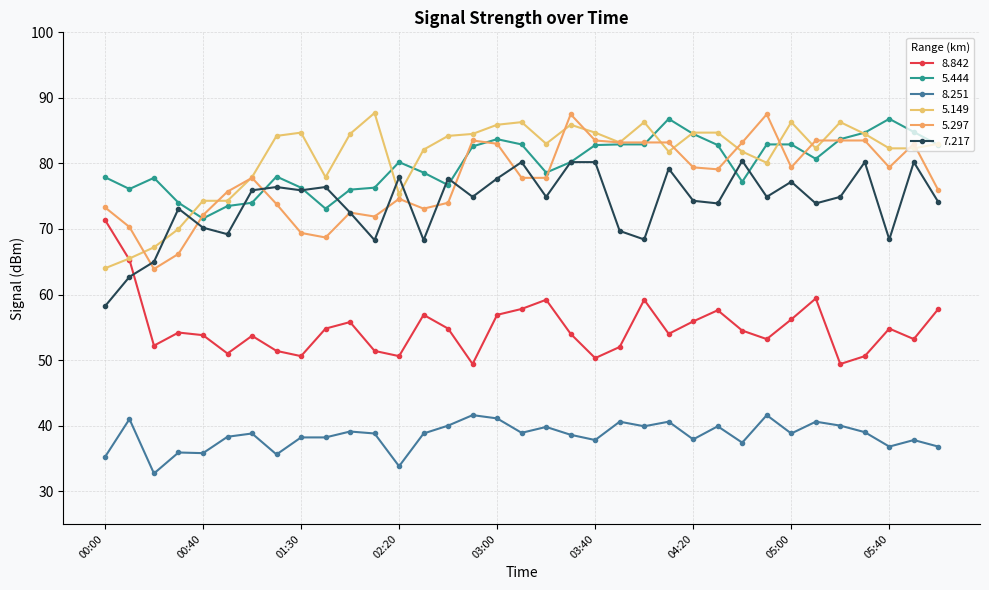

True or false: 5.297 and 8.842 cross at least once.

False